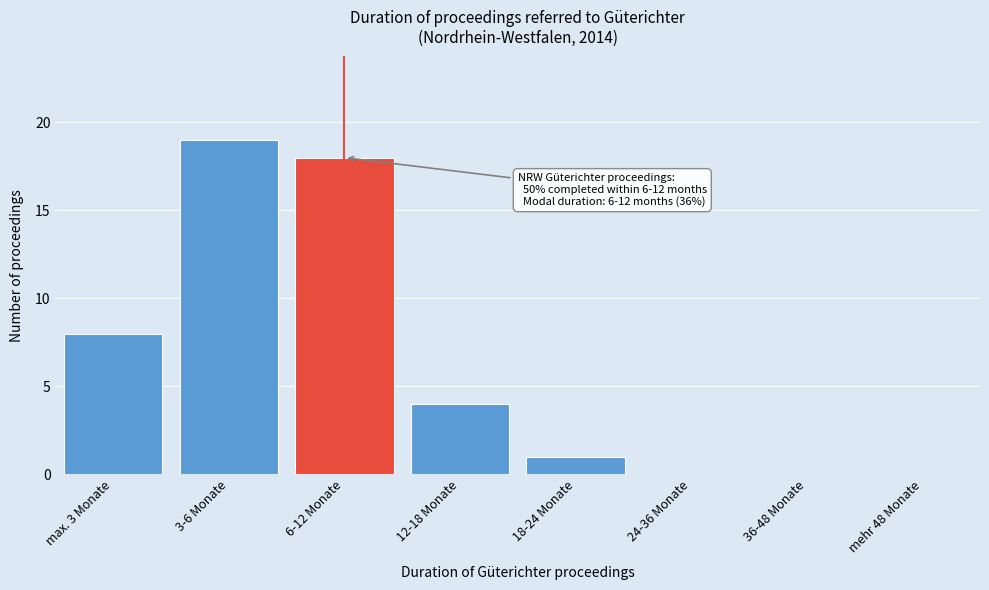

Reading left to right, list all the values displayed in this chart.

max. 3 Monate=8	3-6 Monate=19	6-12 Monate=18	12-18 Monate=4	18-24 Monate=1	24-36 Monate=0	36-48 Monate=0	mehr 48 Monate=0